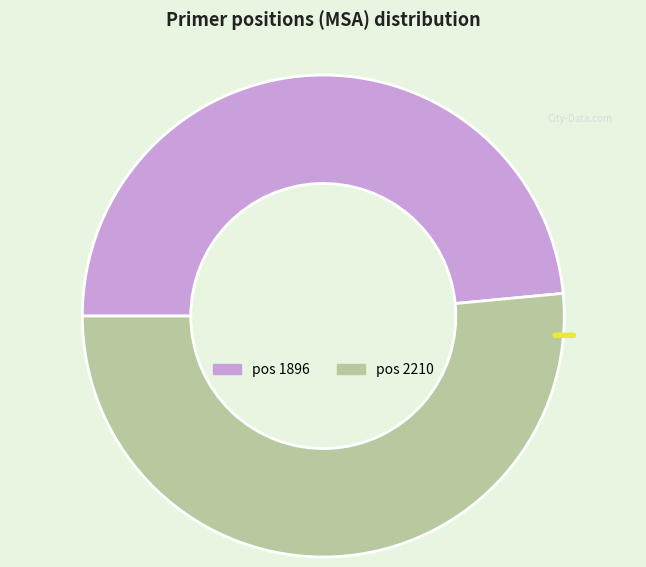

Does any single category account for the majority?

Yes